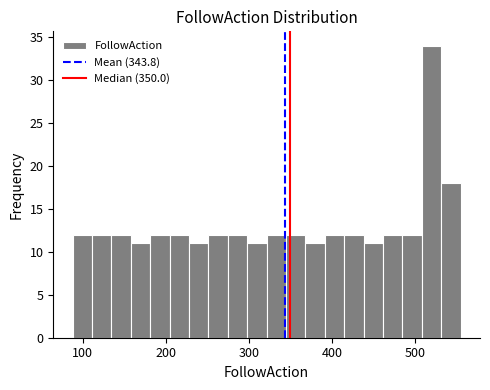

Around what value on the x-axis is the tallest bar? Give the approximate position of its centre, as read against the axis.

520